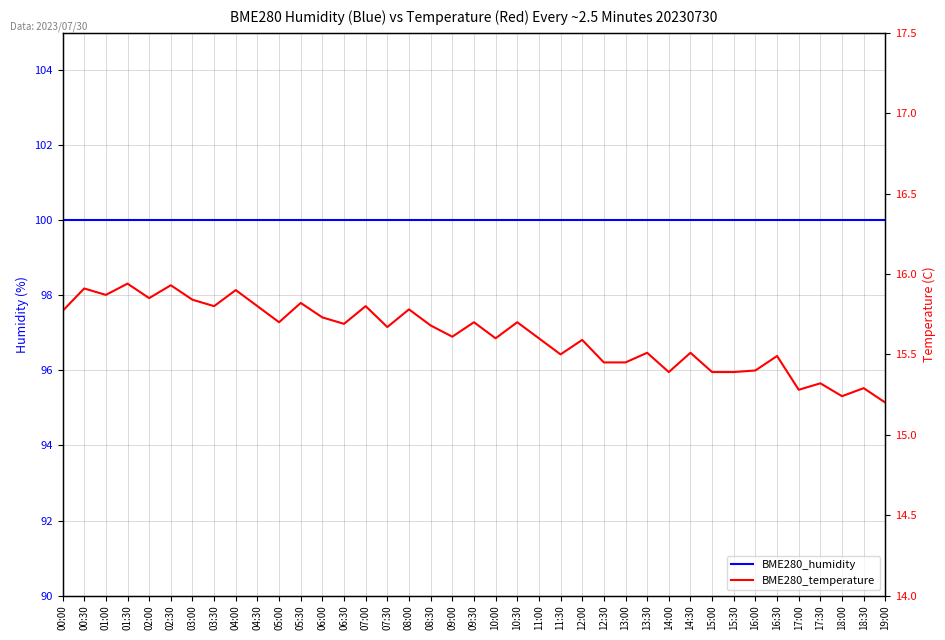

What is the average value of the BME280_temperature series?

15.6